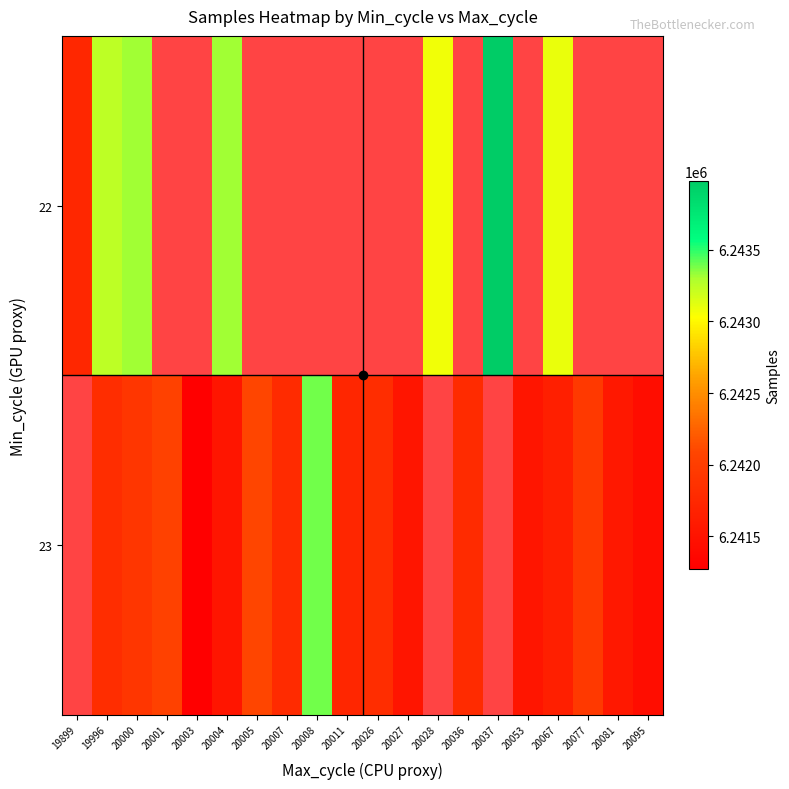

What is the smallest value displayed?

6241271.0